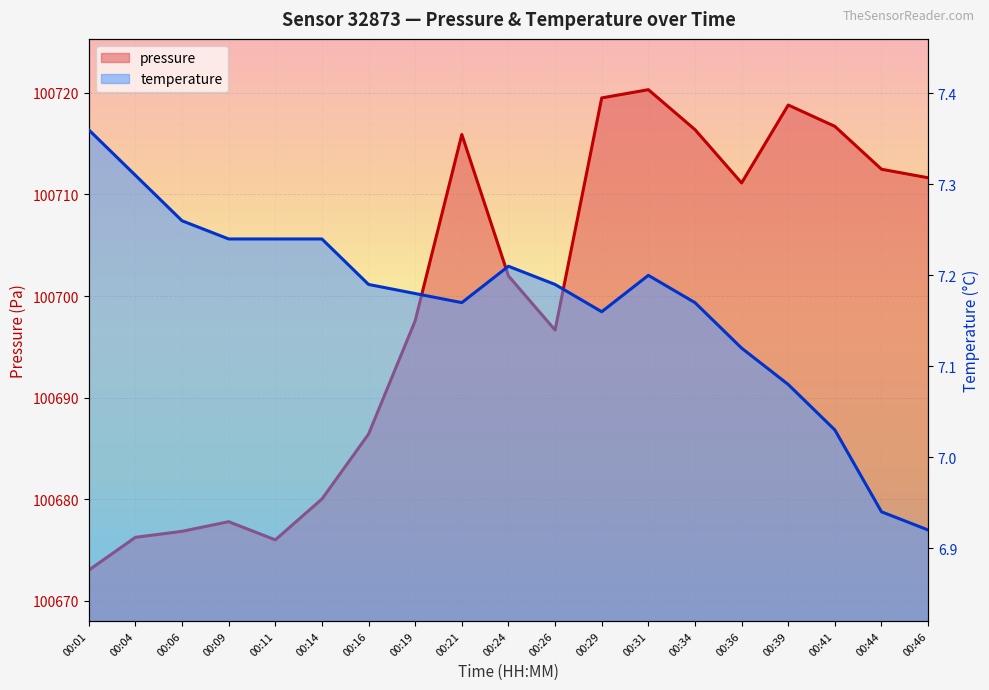

Which series changed the most between 00:31 and 00:34?

pressure